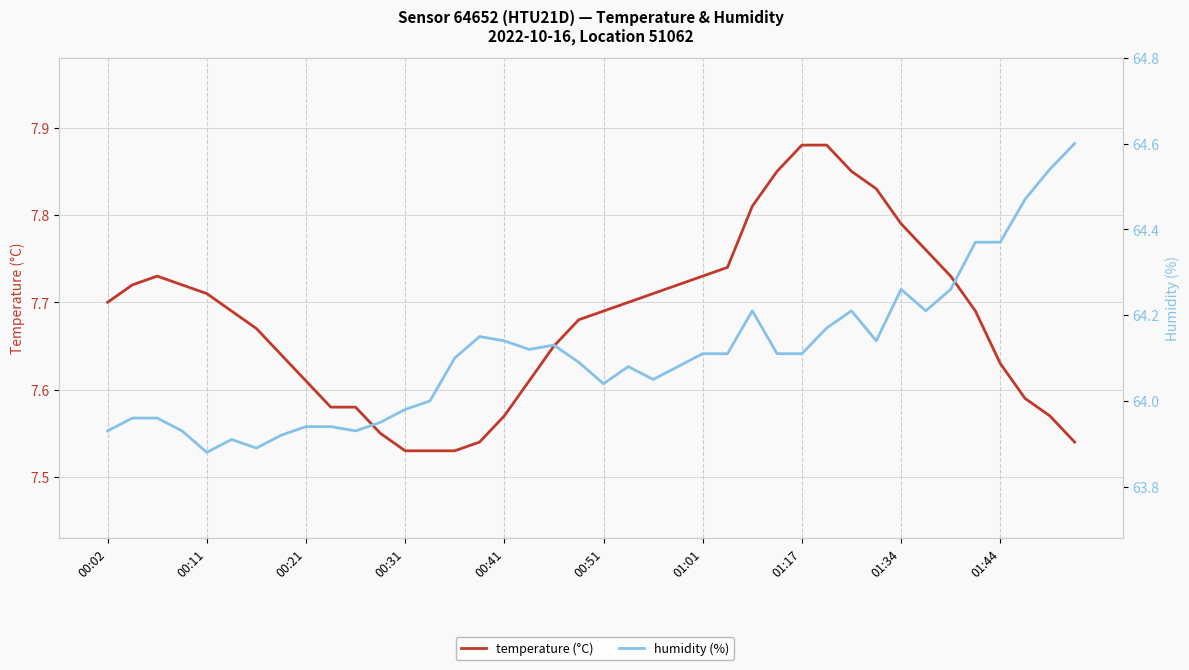

At which category is the sum across all series the highest?

39